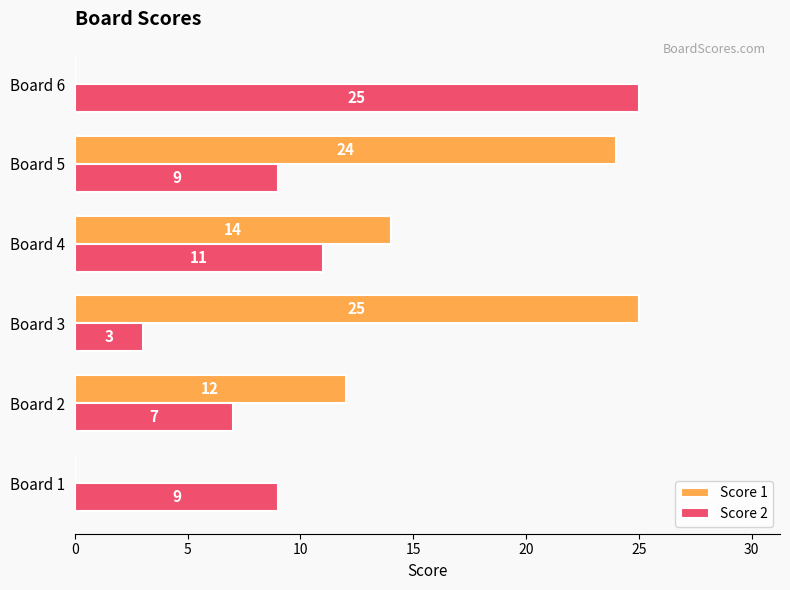

Between Board 1 and Board 5, which series saw the biggest shift?

Score 1